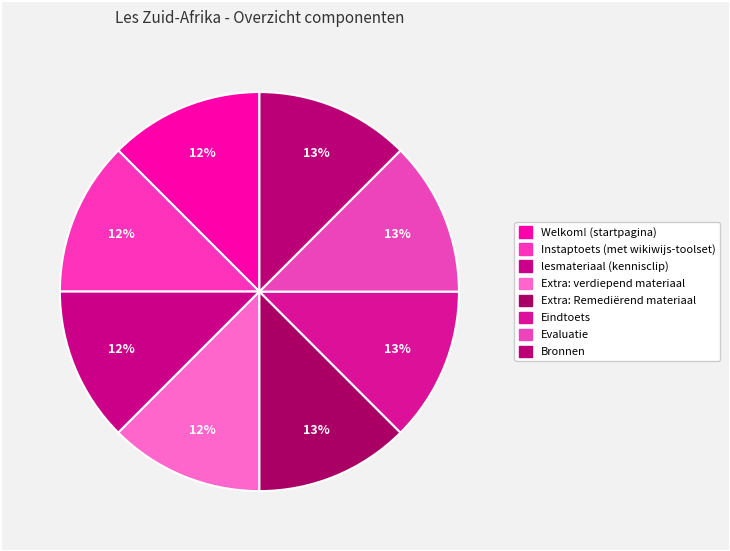

Does Extra: verdiepend materiaal represent more than half of the total?

No